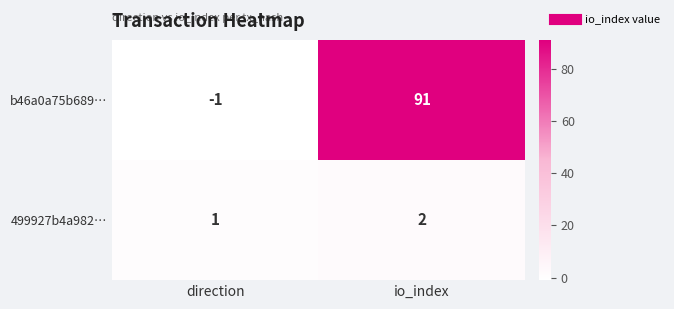

Reading right to left, extract all data points from this chart.

b46a0a75b689…: 91	-1
499927b4a982…: 2	1